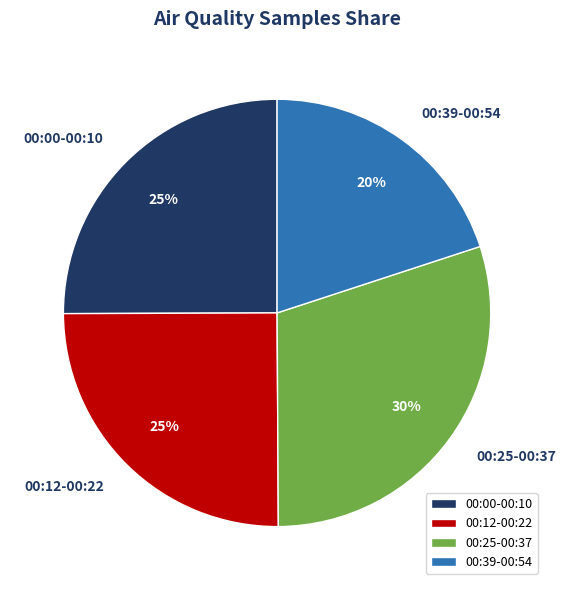

Which slice is the largest?

00:25-00:37